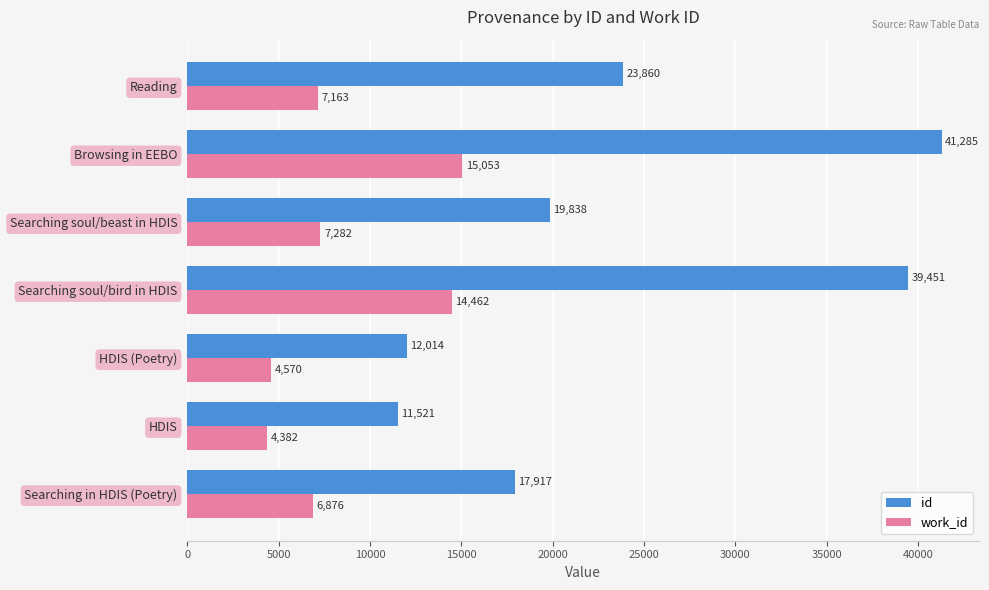

Where is work_id nearest to the value 9717?

Searching soul/beast in HDIS